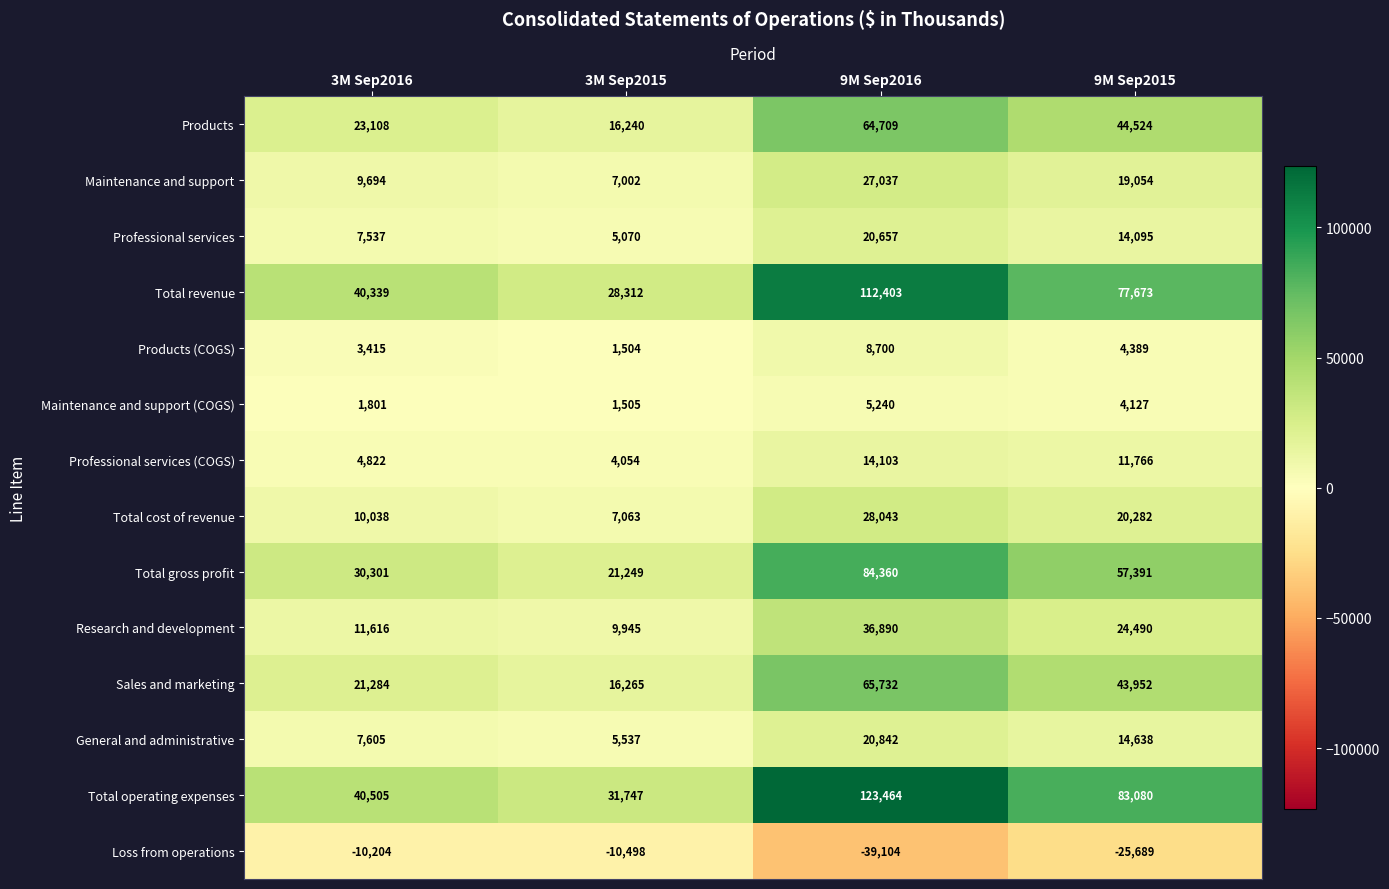

What is the average value of the Products (COGS) series?

4502